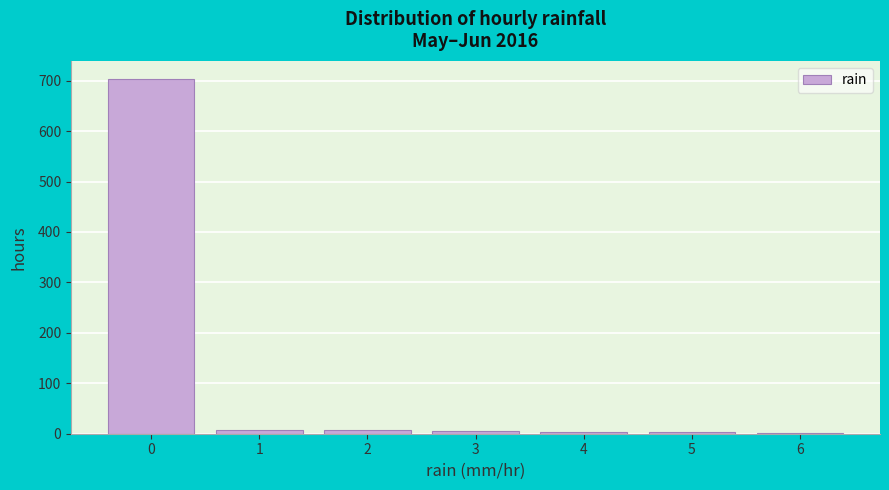

What is the height of the bar covering -0.5 to 0.5 on the x-axis? The values are not printed on the chart, so give them approximately, as read against the axis.

700